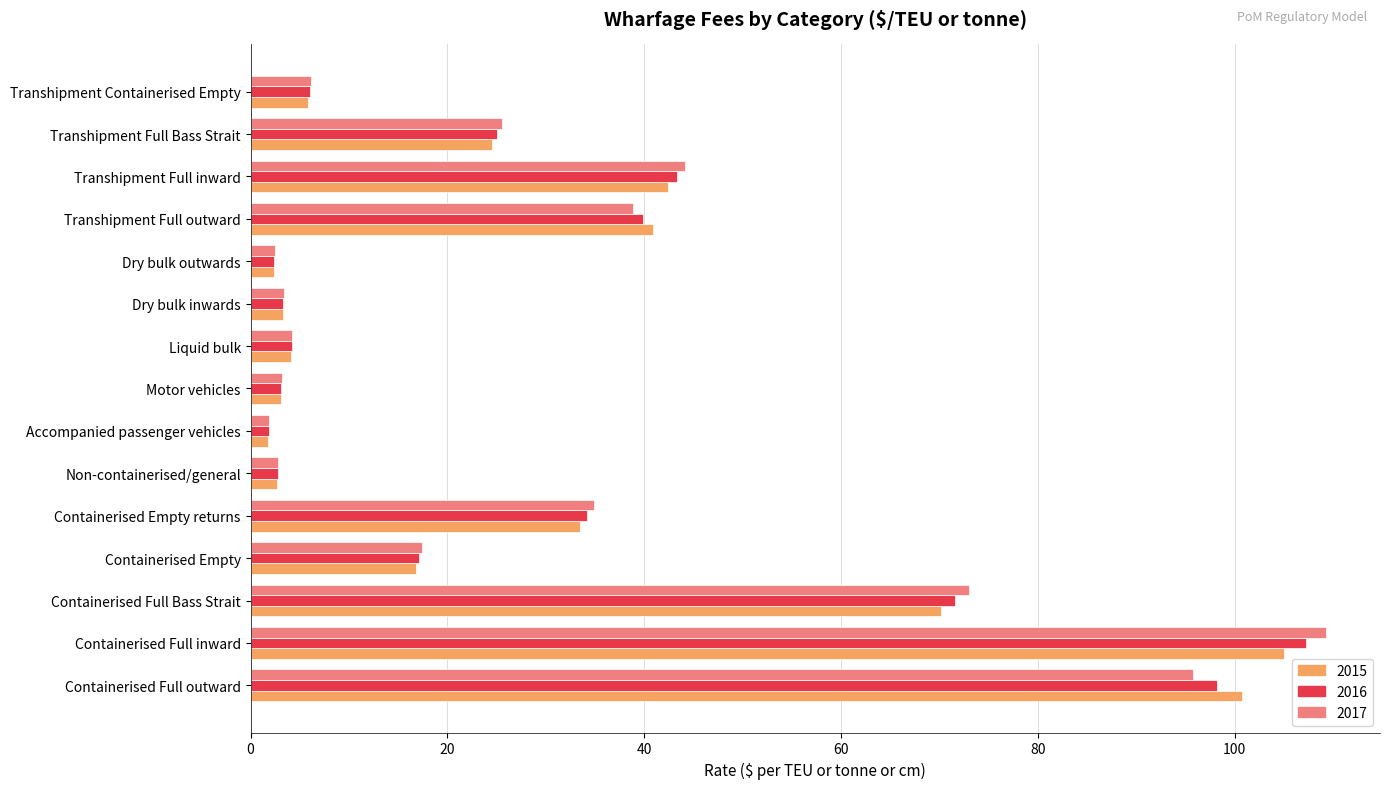

What value does the 2017 series have at Containerised Empty?

17.4